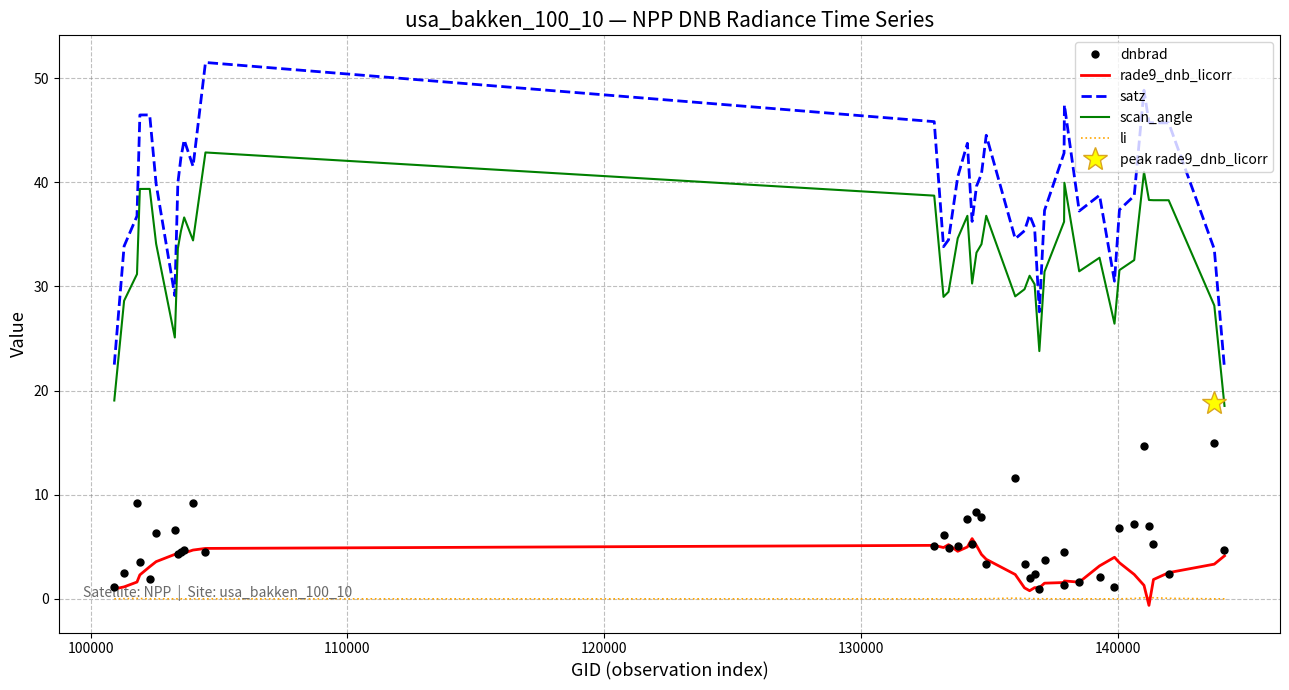

How many data points in dnbrad are less than 4?

15